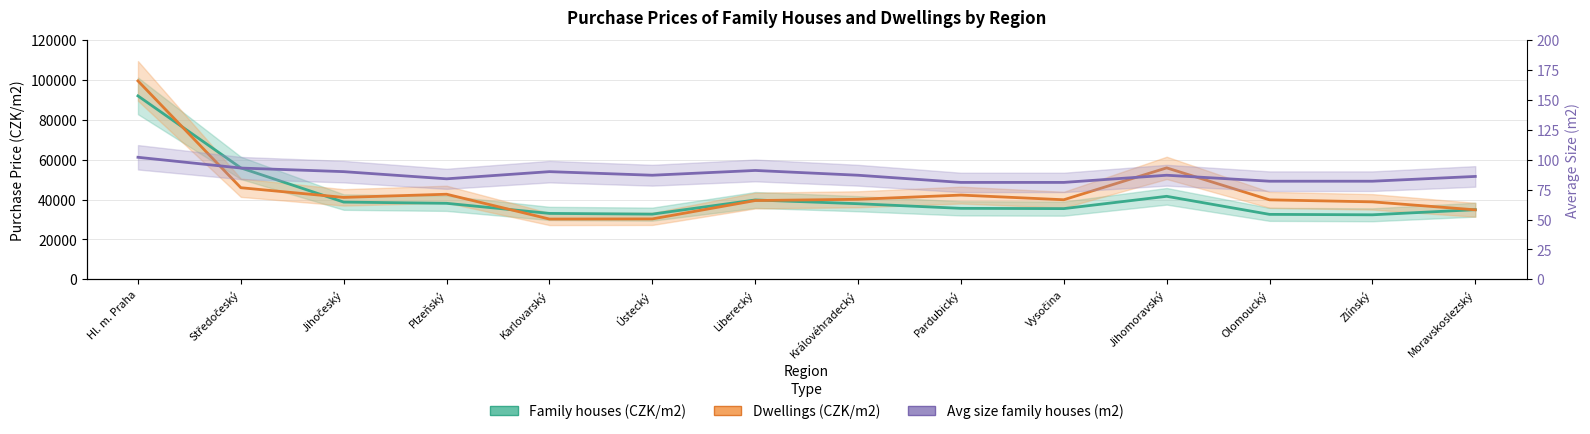

What is the value of the Dwellings (CZK/m2) point at the 3rd from the left?

41082